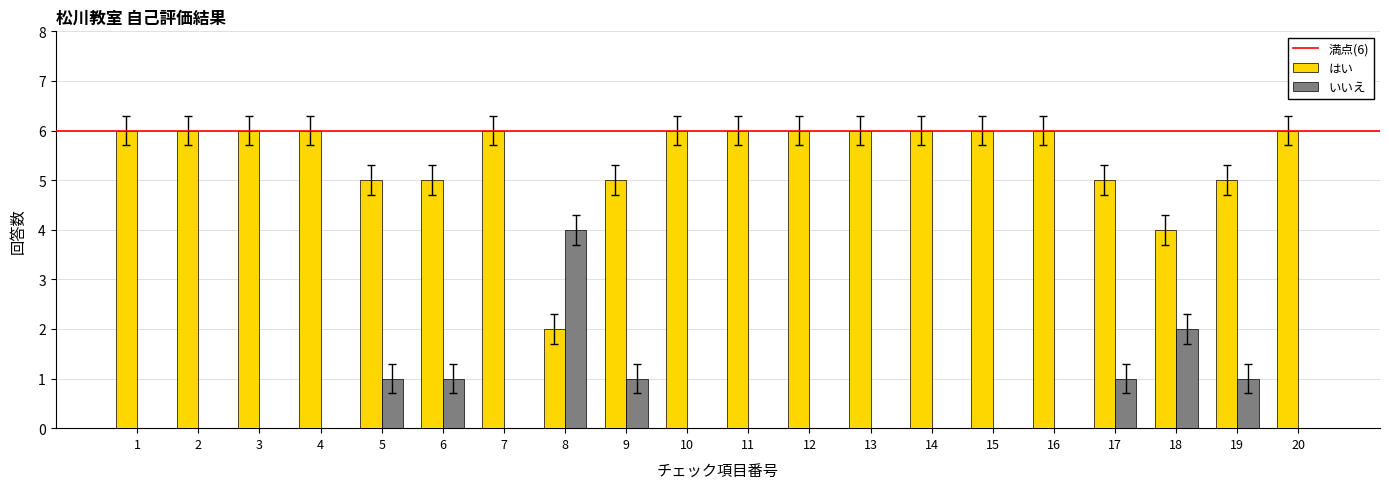

The value of はい at 17 is 5. True or false?

True